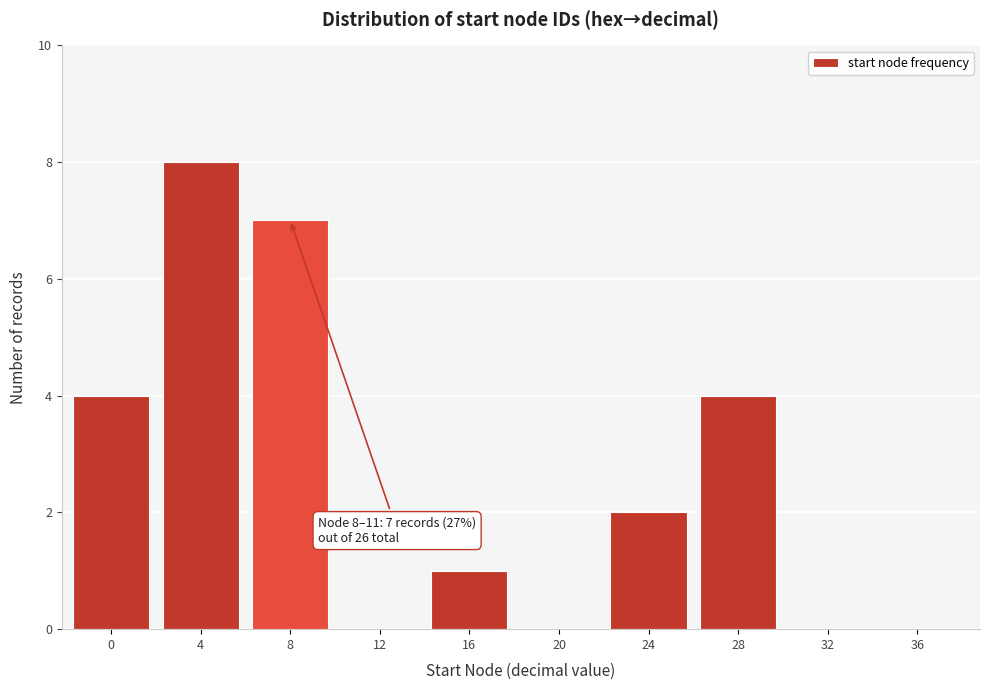

Reading left to right, transcribe all the data shown in this chart.

0=4	4=8	8=7	12=0	16=1	20=0	24=2	28=4	32=0	36=0